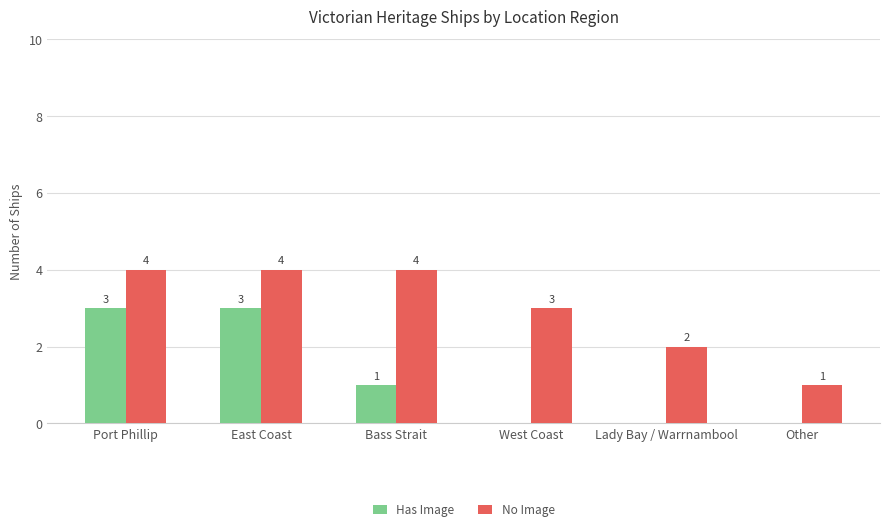

What is the maximum value for Has Image?

3